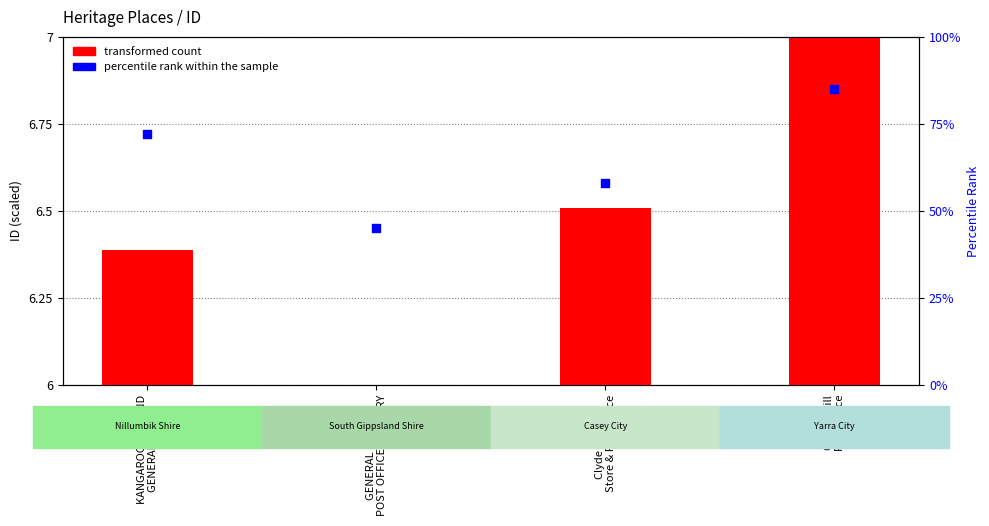

At how many categories does at least one series exceed 6?

4